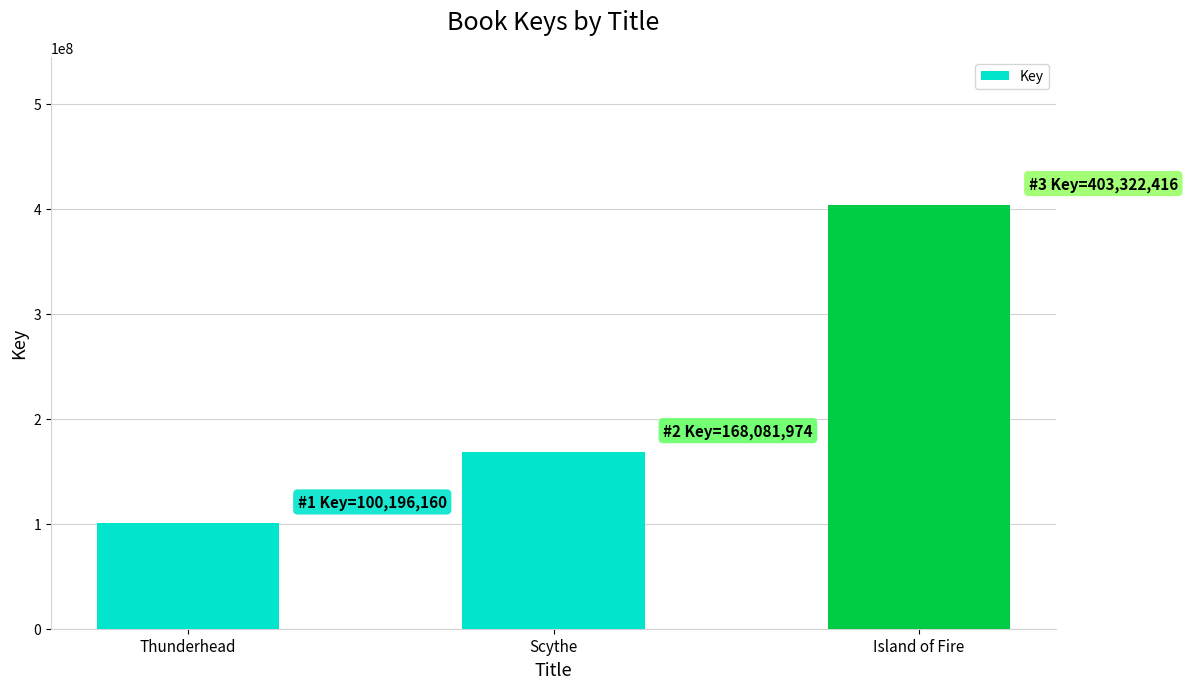

What is the sum of all values?

671600550